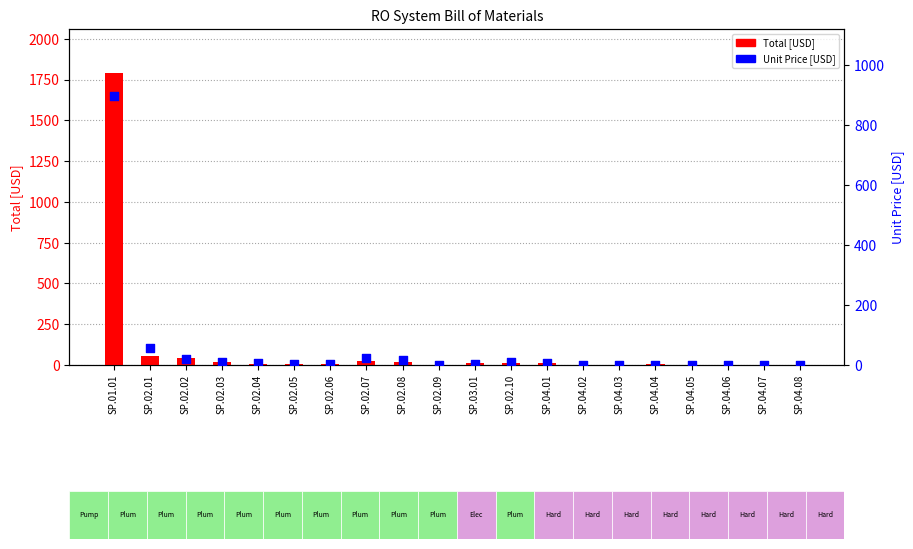

Which series reaches the minimum Y coordinate?

Unit Price [USD]